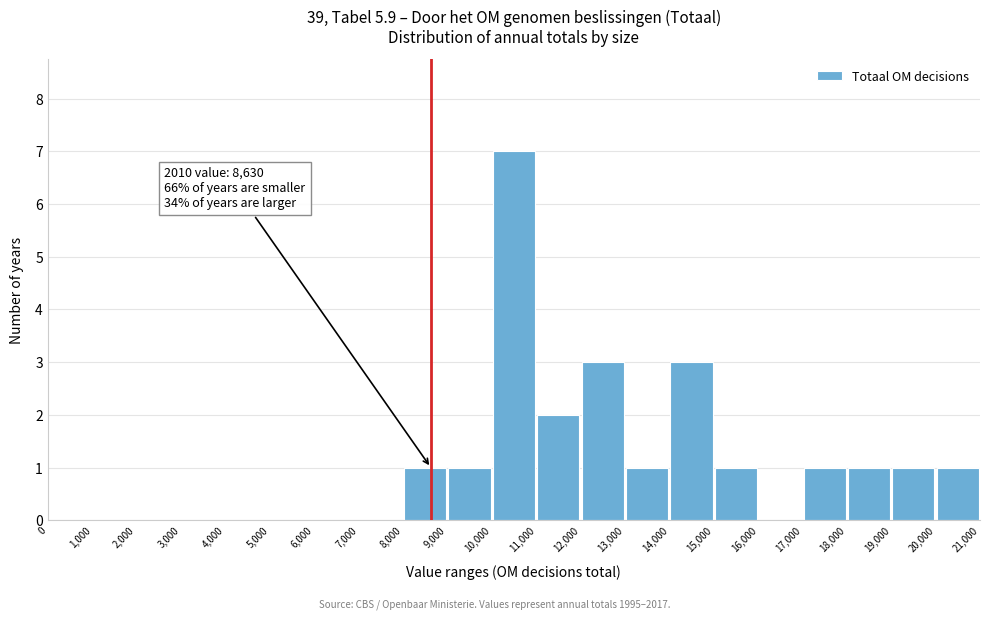

Over which range of the x-axis is the bar tallest?

10,000 to 11,000